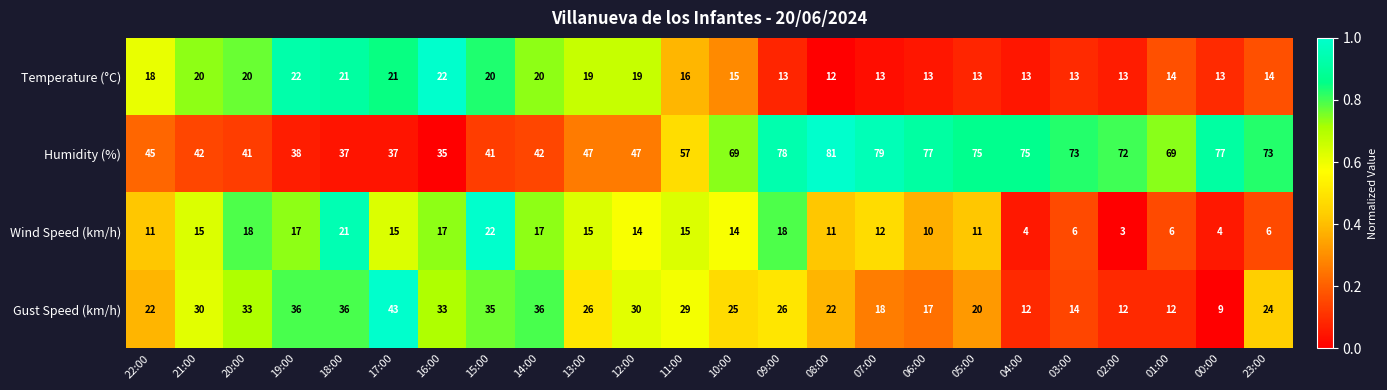

Rank the series at 10:00 from lowest to highest value.

Wind Speed (km/h), Temperature (°C), Gust Speed (km/h), Humidity (%)